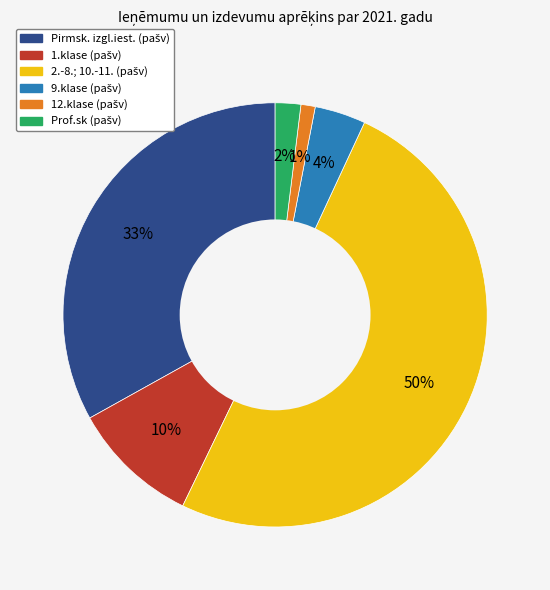

To the nearest percent, what is the difference between the largest and smallest slice percentages?

49%